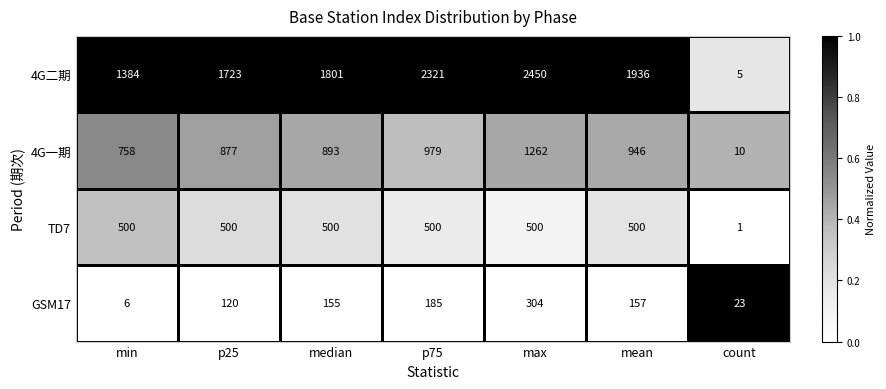

Count the number of data series in this chart.

4